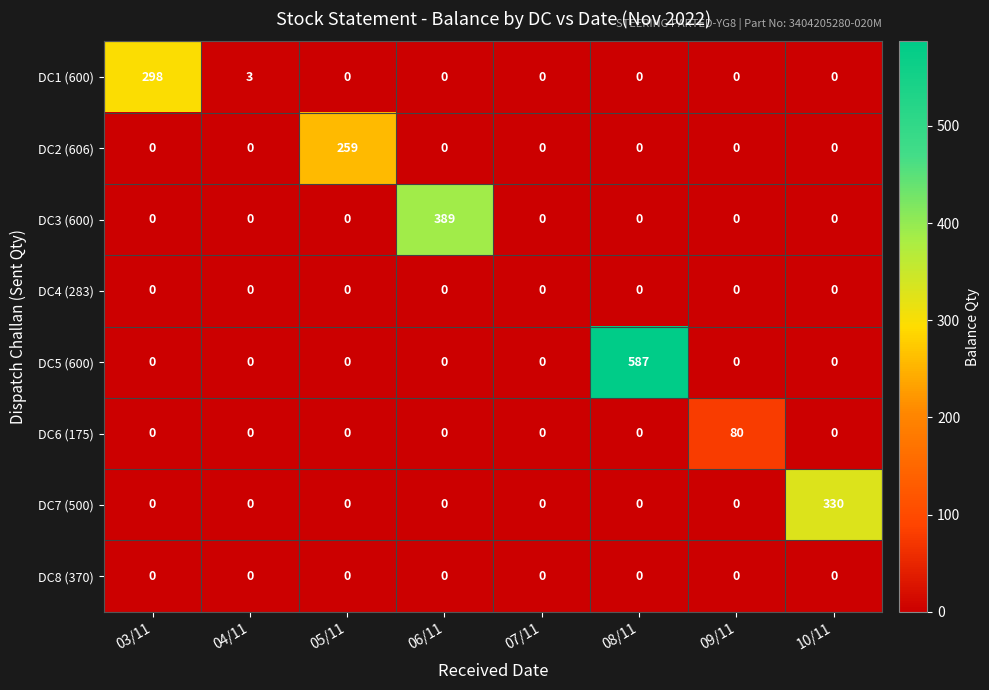

The DC6 (175) series shows 39 at 07/11. True or false?

False